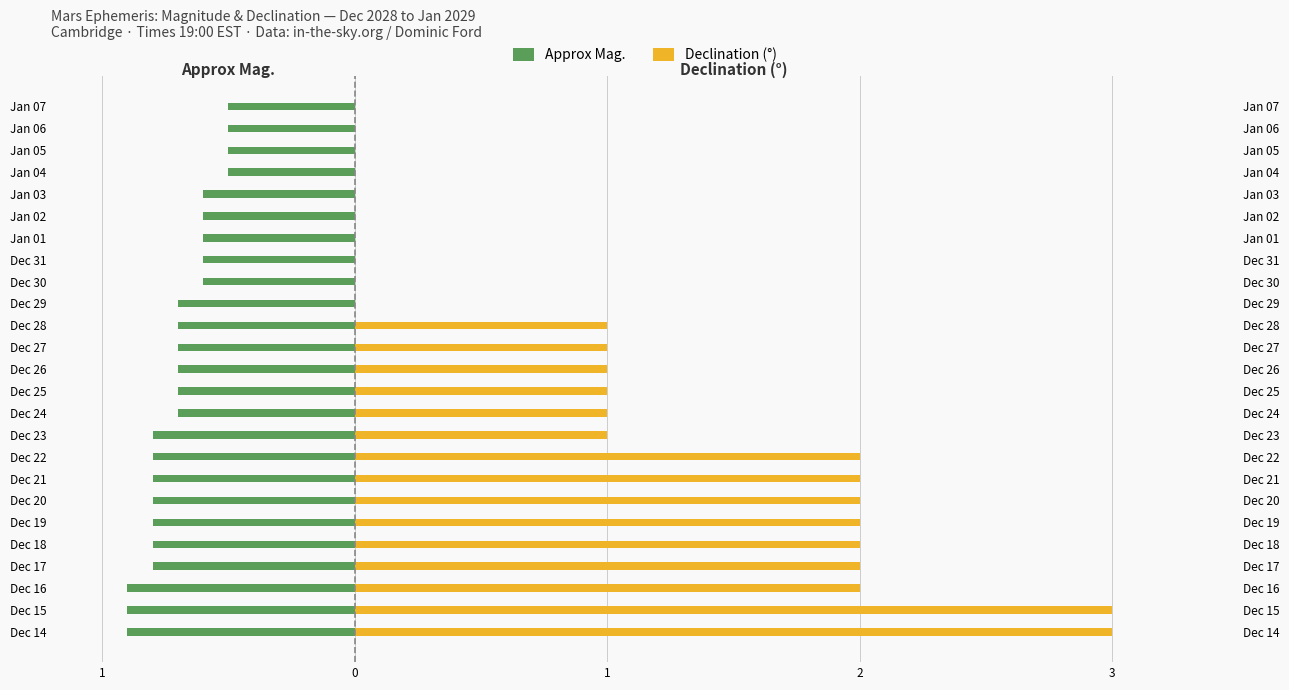

Reading left to right, what are all the values shown in this chart?

Approx Mag.: -0.9	-0.9	-0.9	-0.8	-0.8	-0.8	-0.8	-0.8	-0.8	-0.8	-0.7	-0.7	-0.7	-0.7	-0.7	-0.7	-0.6	-0.6	-0.6	-0.6	-0.6	-0.5	-0.5	-0.5	-0.5
Declination (°): 3.0	3.0	2.0	2.0	2.0	2.0	2.0	2.0	2.0	1.0	1.0	1.0	1.0	1.0	1.0	0.0	0.0	0.0	0.0	0.0	0.0	0.0	0.0	0.0	0.0